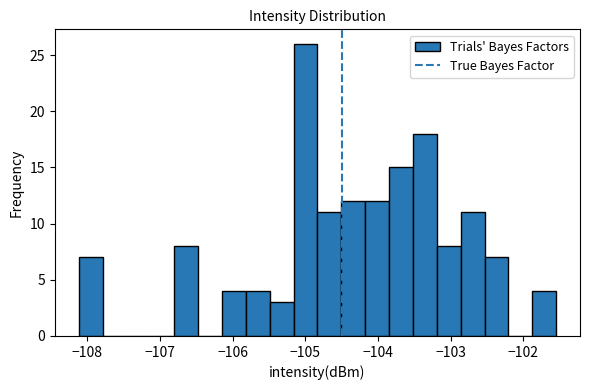

Read against the x-axis, roughly where is the centre of the tallest bar?

-105.0